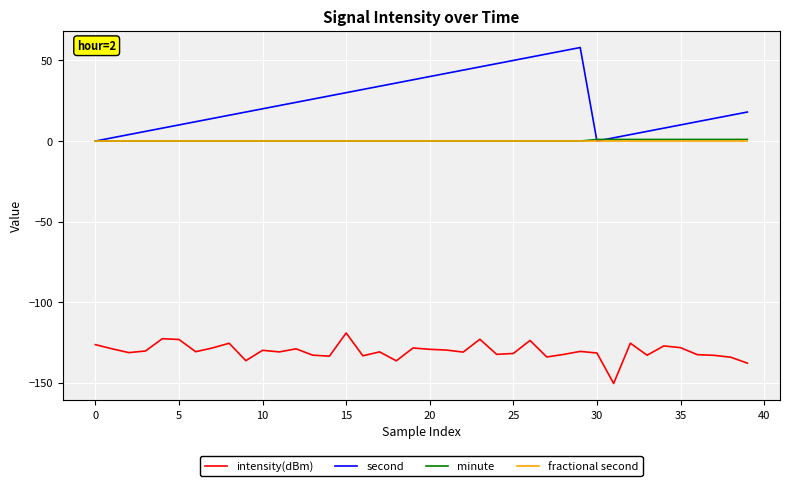

What is the smallest value displayed?

-150.4